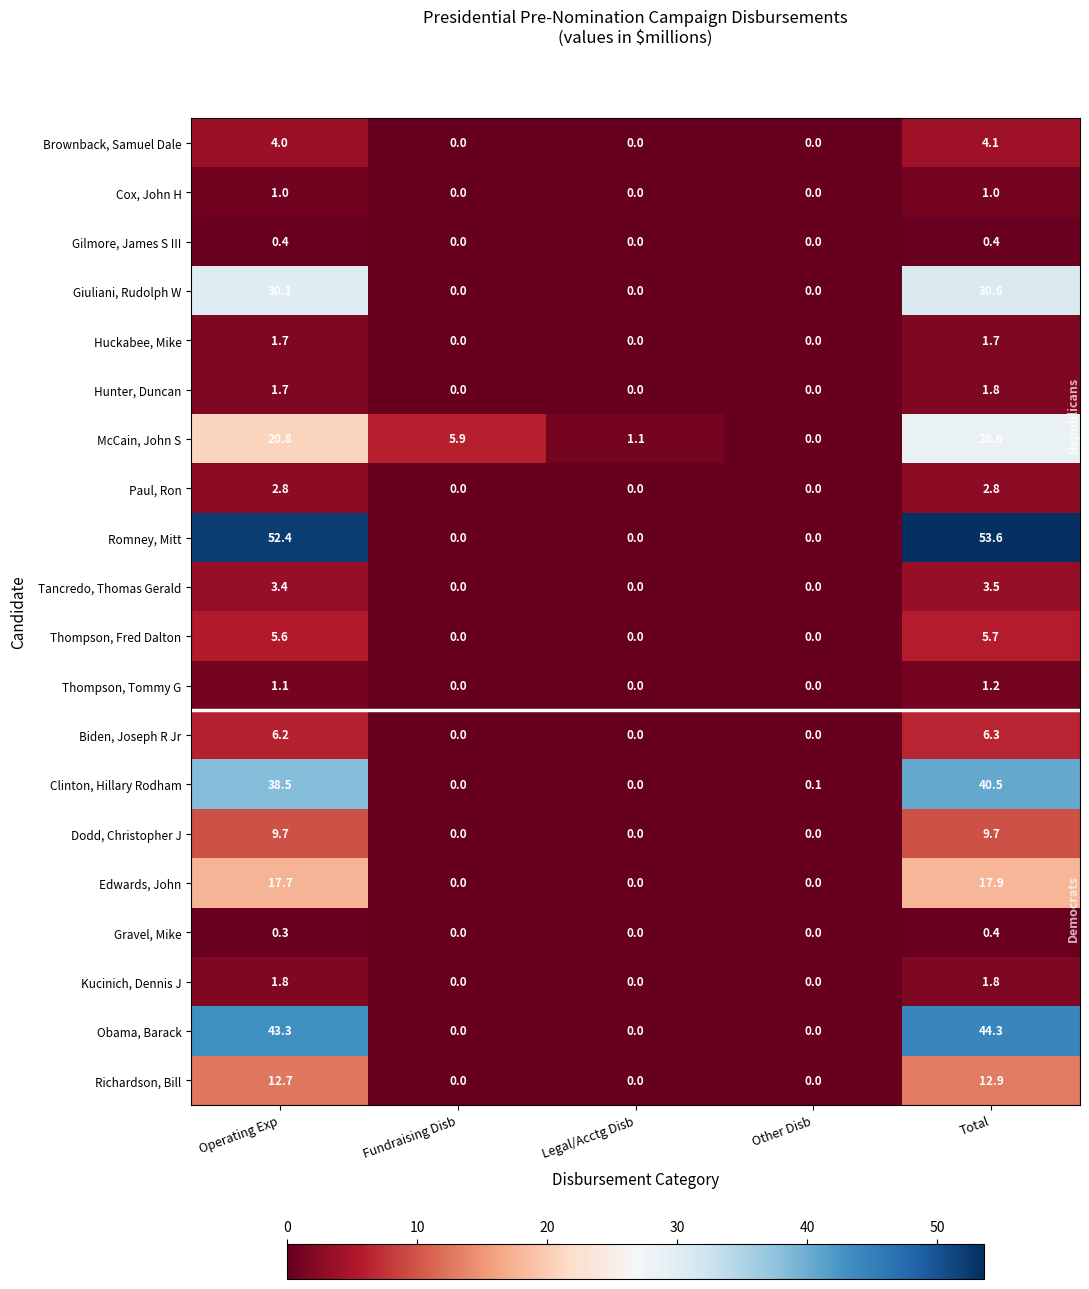

What is the difference between the McCain, John S values at Fundraising Disb and Total?

22.7